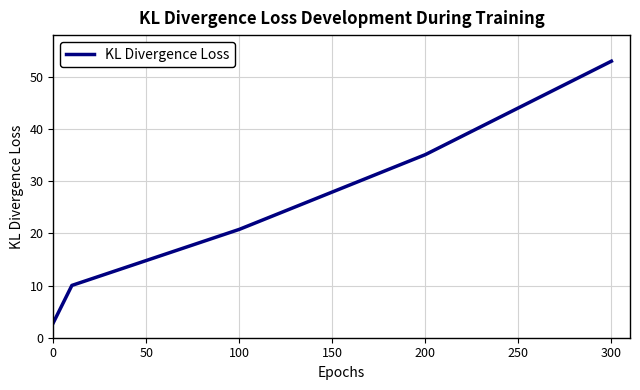

What is the smallest value displayed?

2.9